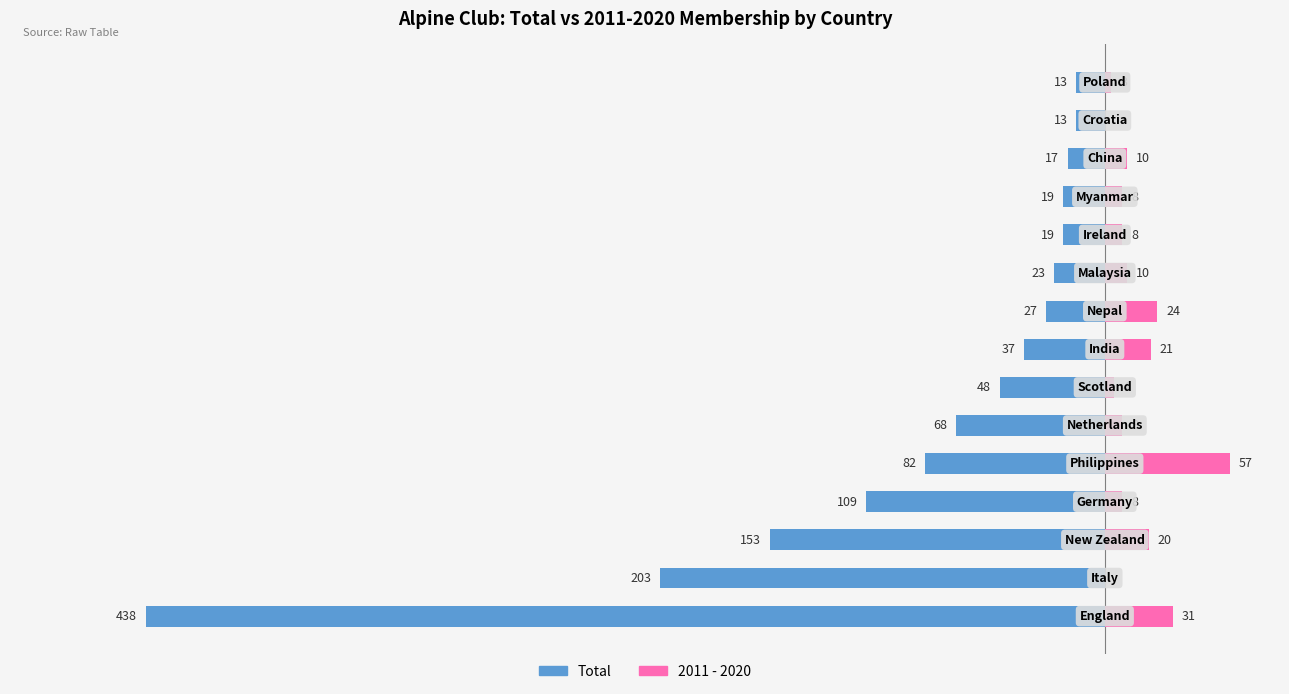

How many groups of bars are there?

15